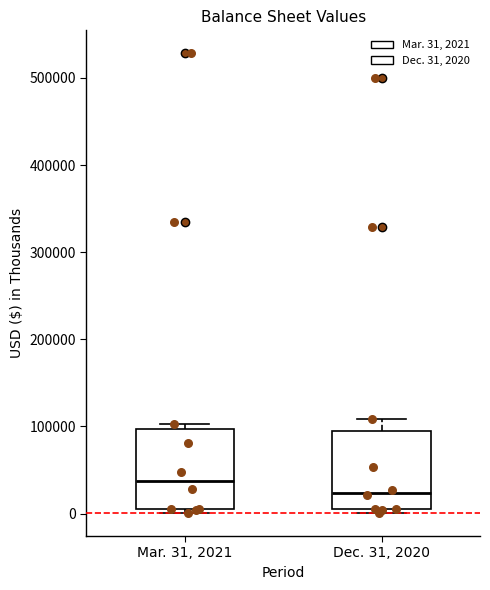

Reading left to right, read every box against the y-axis: the position of its median line, the range the box covers, and the ends of its whiskers. The values are not printed on the chart, so give them approximately, as read against the axis.

Mar. 31, 2021: median 40000, box 10000 to 100000, whiskers 0 to 100000 (just above the box's upper edge)
Dec. 31, 2020: median 20000, box 10000 to 90000, whiskers 0 to 110000